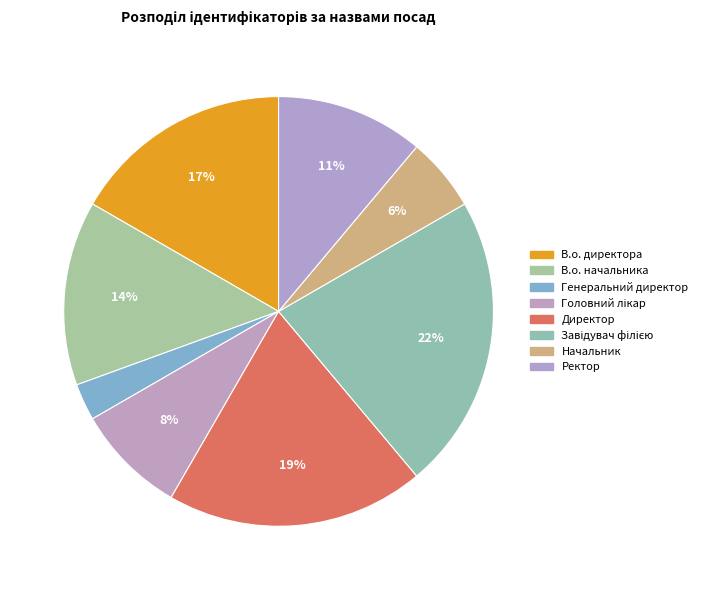

True or false: В.о. начальника accounts for 14% of the total.

True